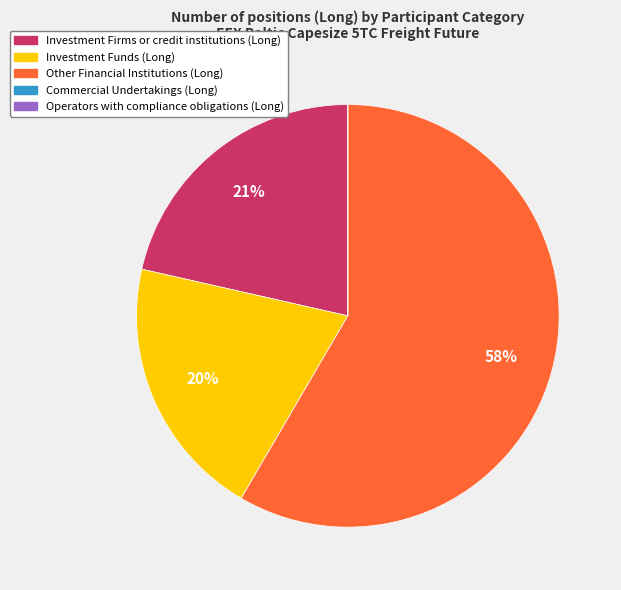

The Investment Firms or credit institutions (Long) slice represents 21% of the pie. True or false?

True